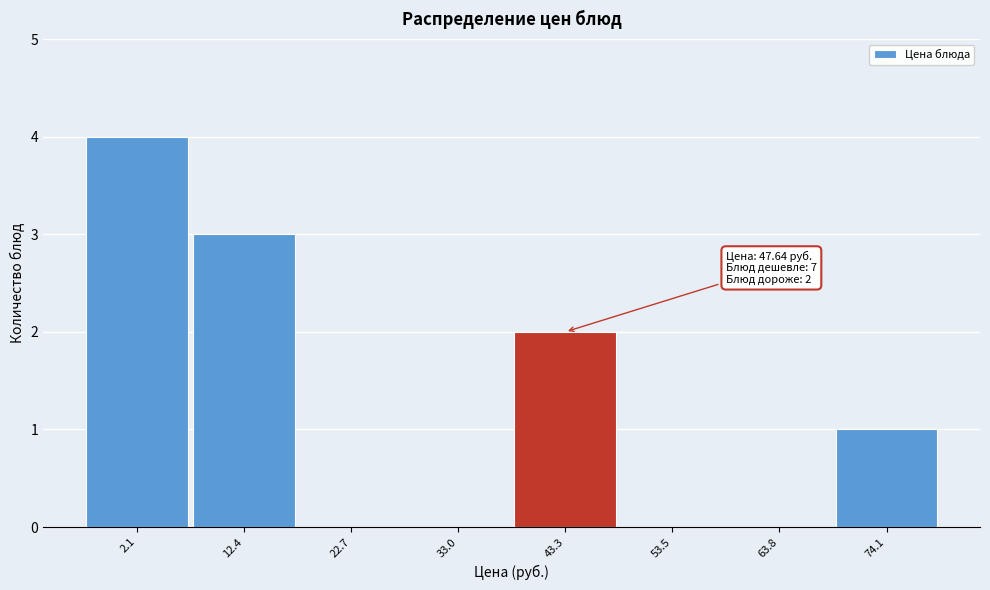

Reading right to left, what are all the values shown in this chart?

74.1=1	63.8=0	53.5=0	43.3=2	33.0=0	22.7=0	12.4=3	2.1=4